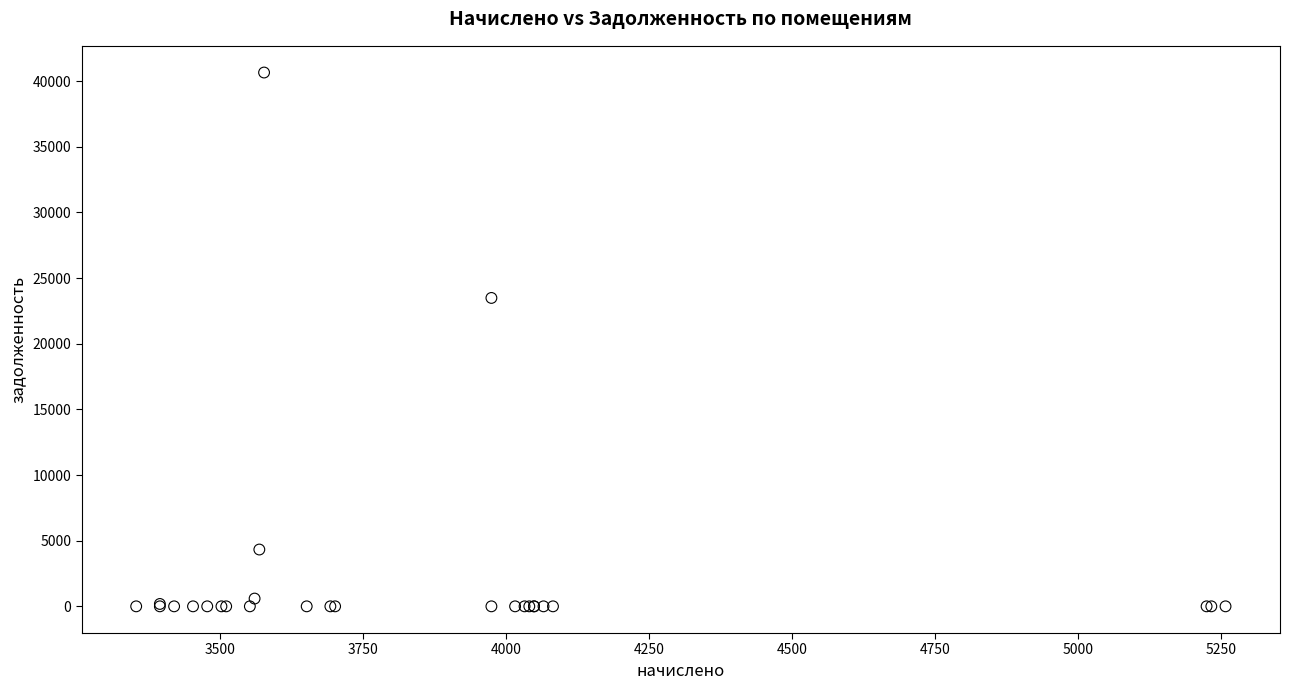

What Y value in the scatter plot is closest to 20327?

23488.0